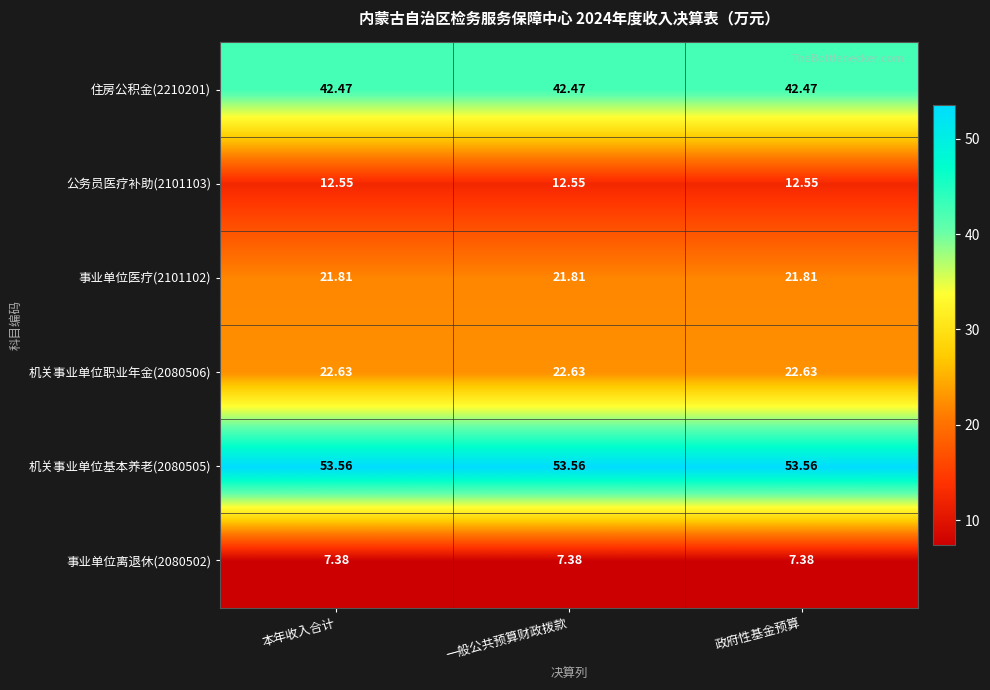

How many distinct data groups are displayed?

6